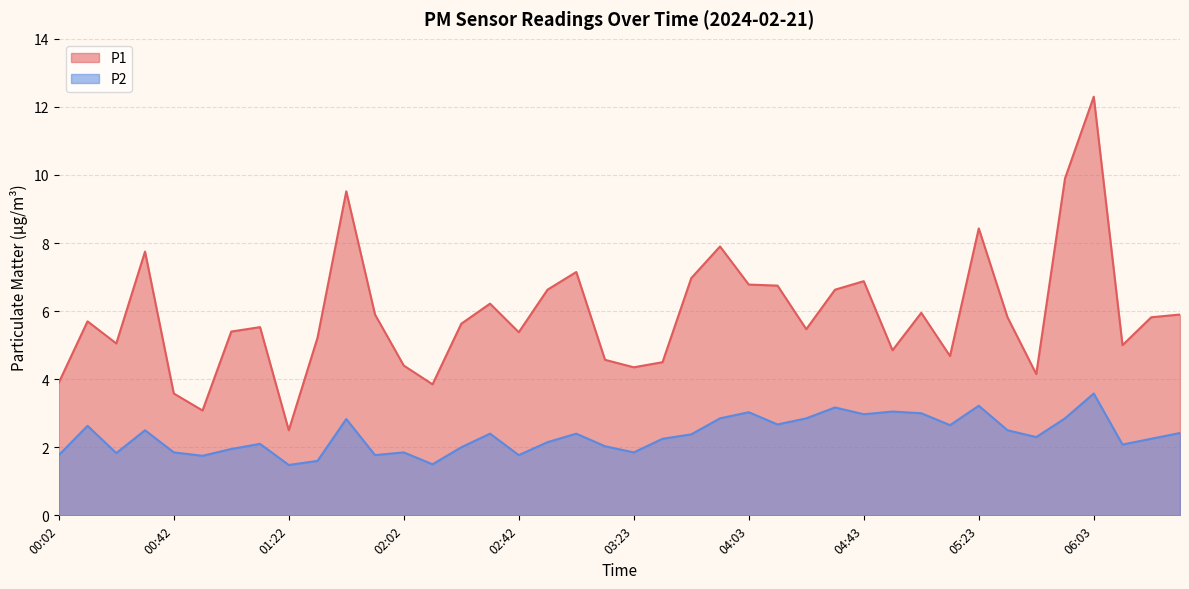

Where does the P2 series first go above 2?

00:12